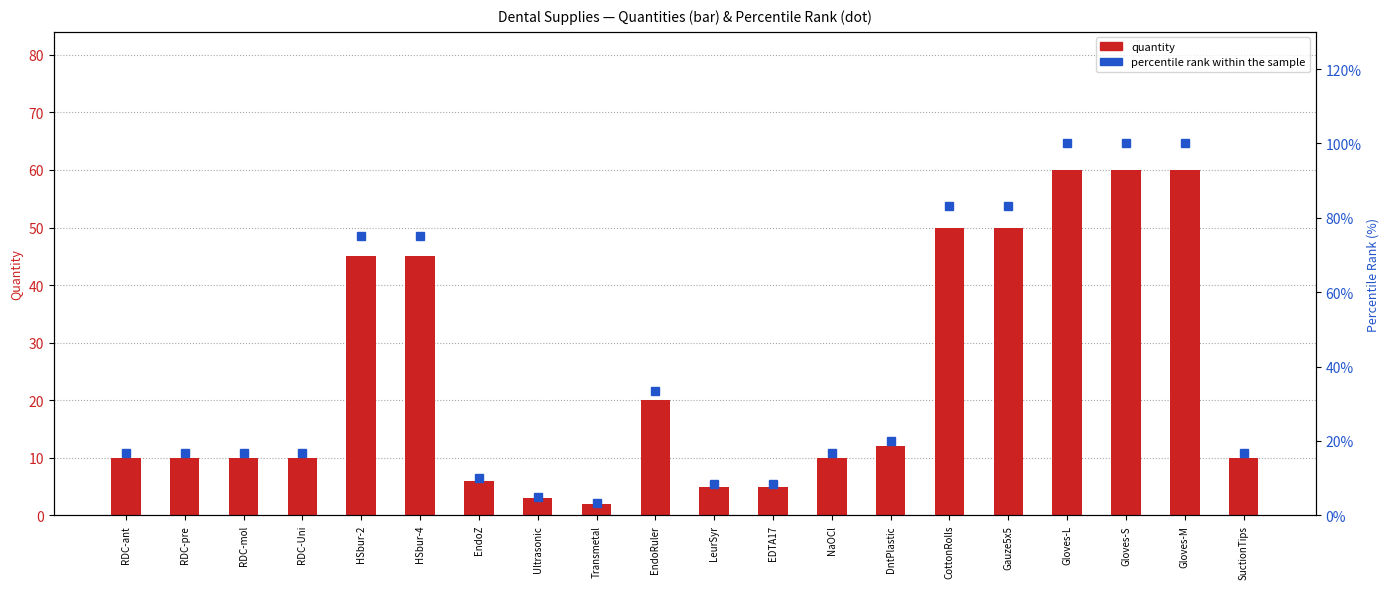

Rank the series by their maximum value, from highest to lowest.

percentile rank within the sample, quantity